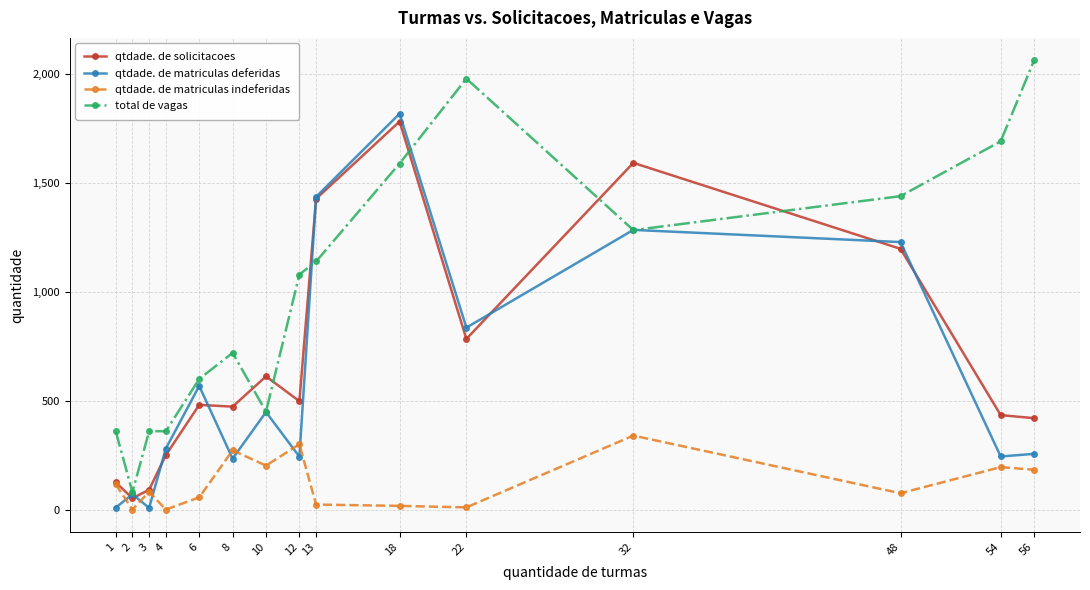

At which category does qtdade. de matriculas deferidas reach its first local valley?

3